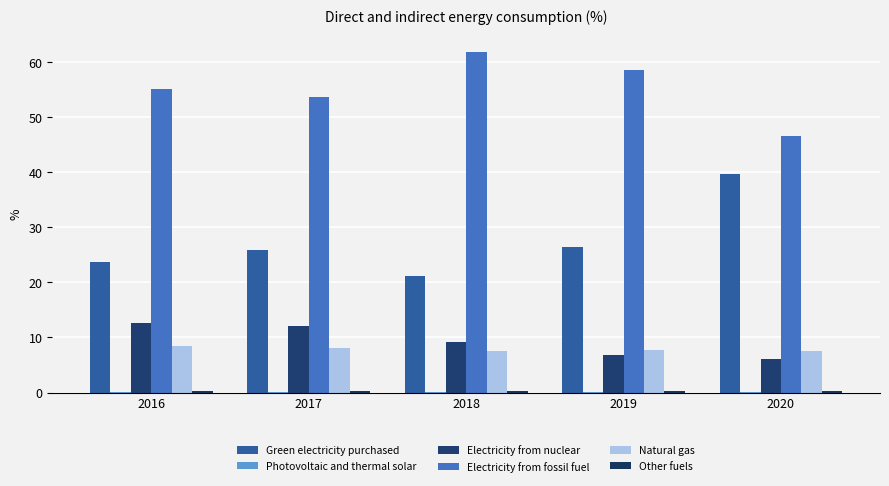

Count the number of data series in this chart.

6